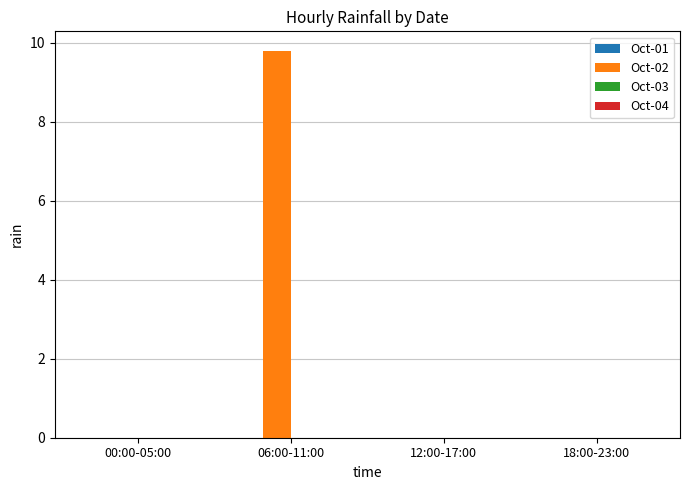

What is the greatest value displayed?

9.8